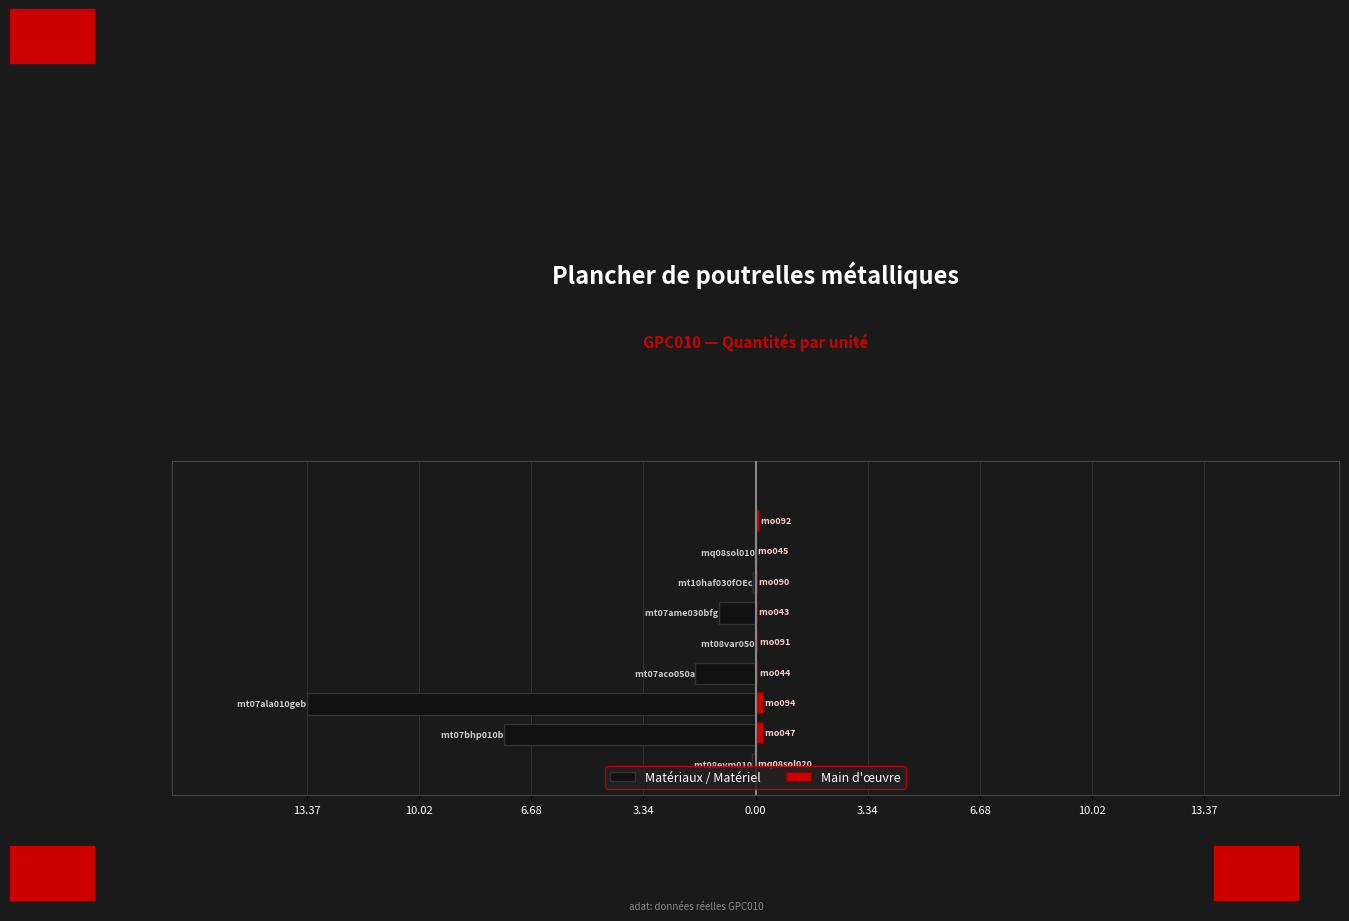

Is it true that the value at mt07aco050a is 1.8?

True